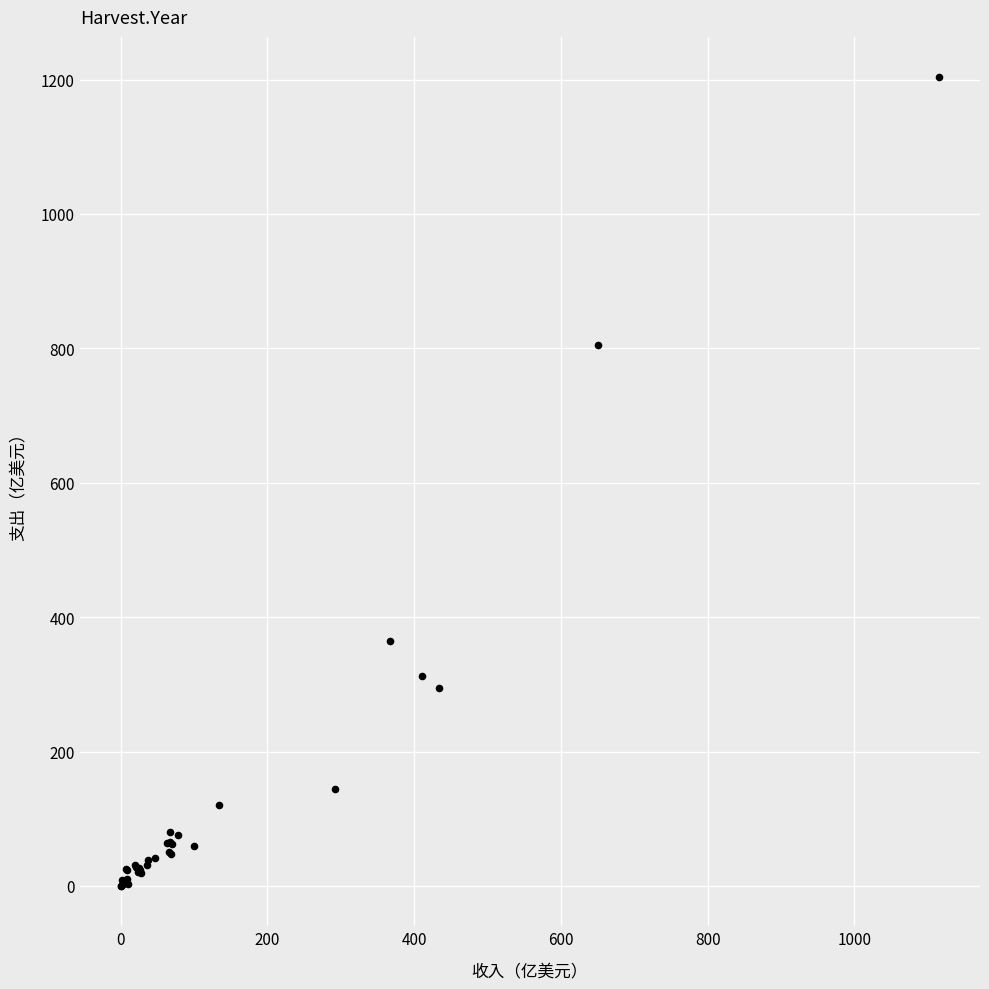

What Y value in the scatter plot is closest to 601?

804.3